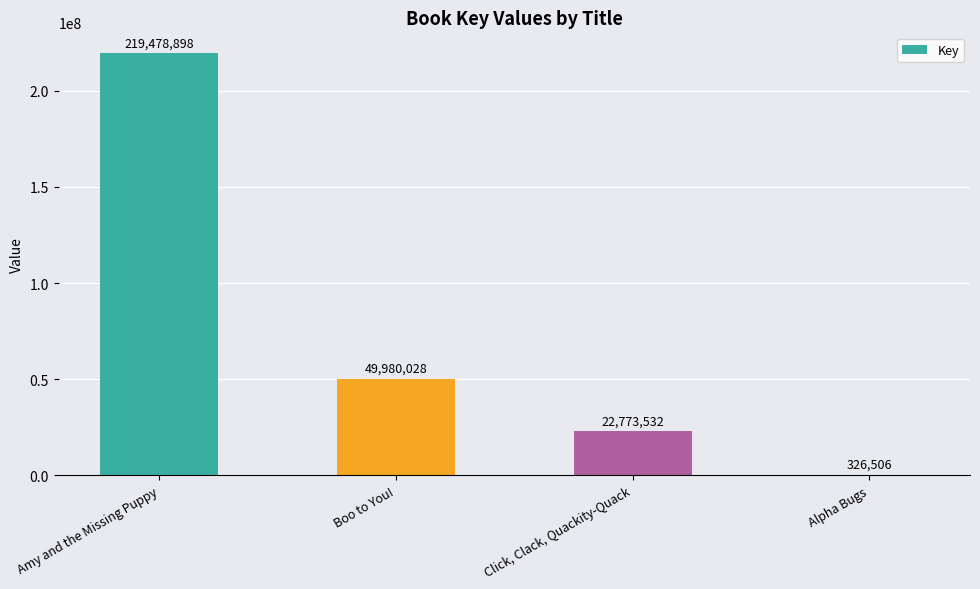

Is it true that the value at Amy and the Missing Puppy is 316686810?

False